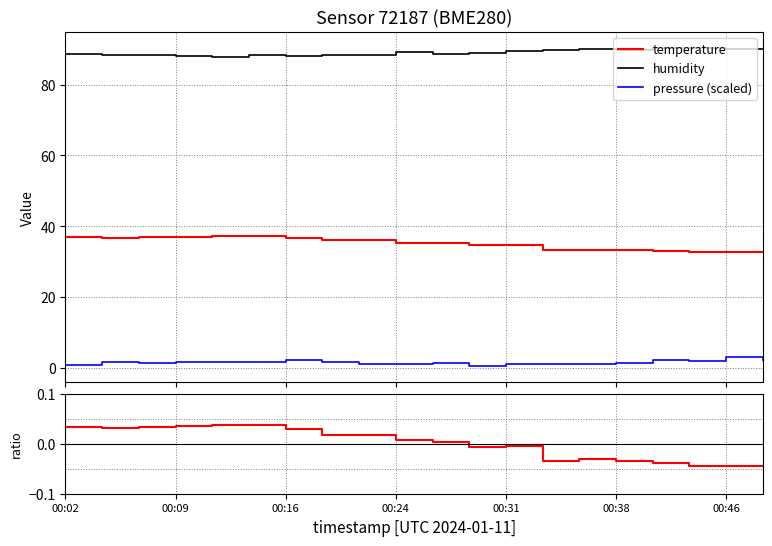

True or false: humidity and temperature intersect in this chart.

False